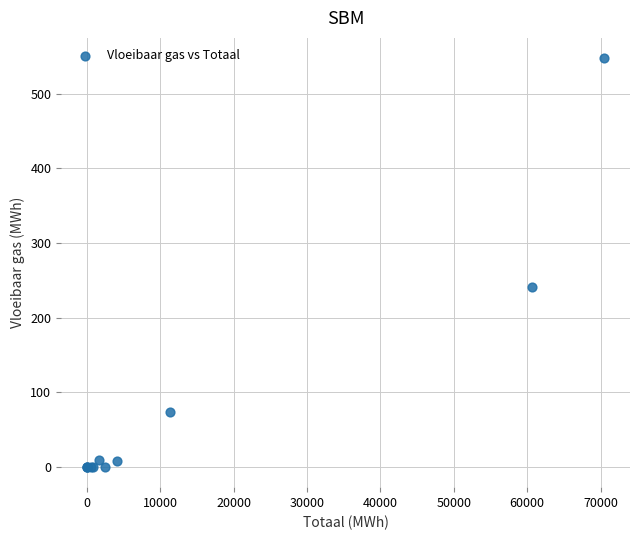

What Y value in the scatter plot is closest to 273?

240.9